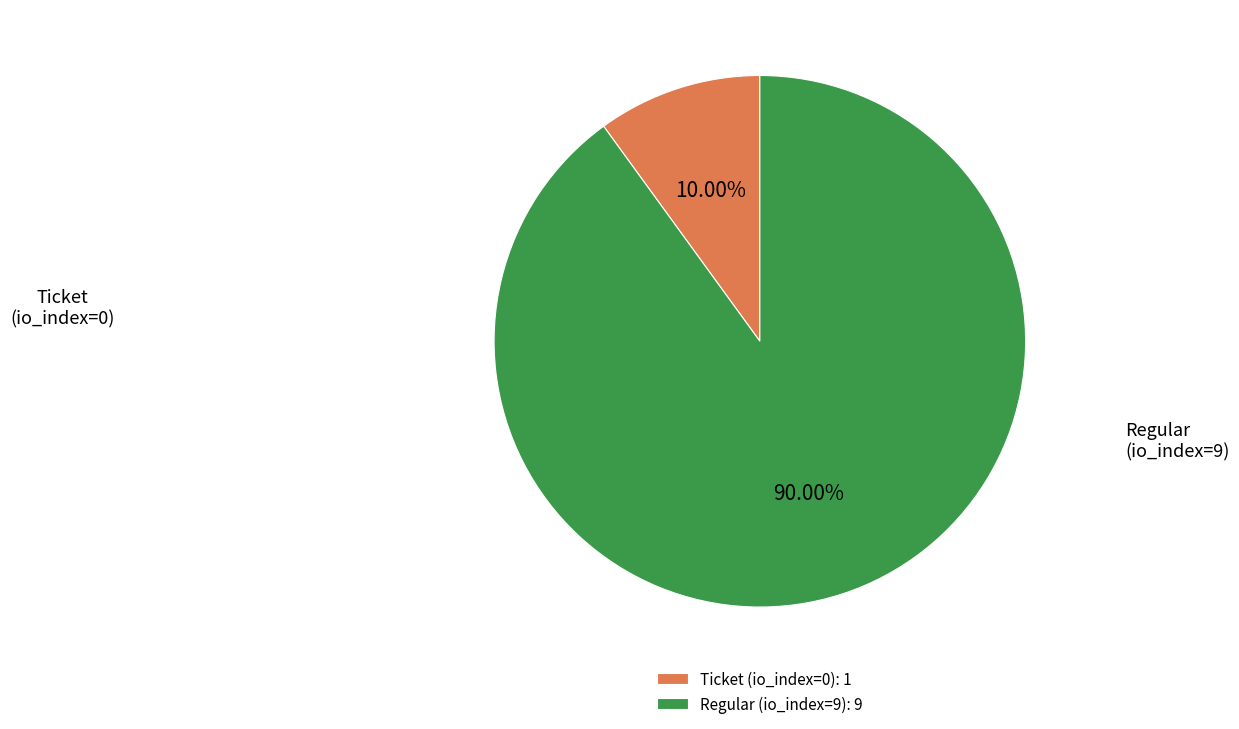

What is the total percentage of Regular (io_index=9) and Ticket (io_index=0)?

100.0%